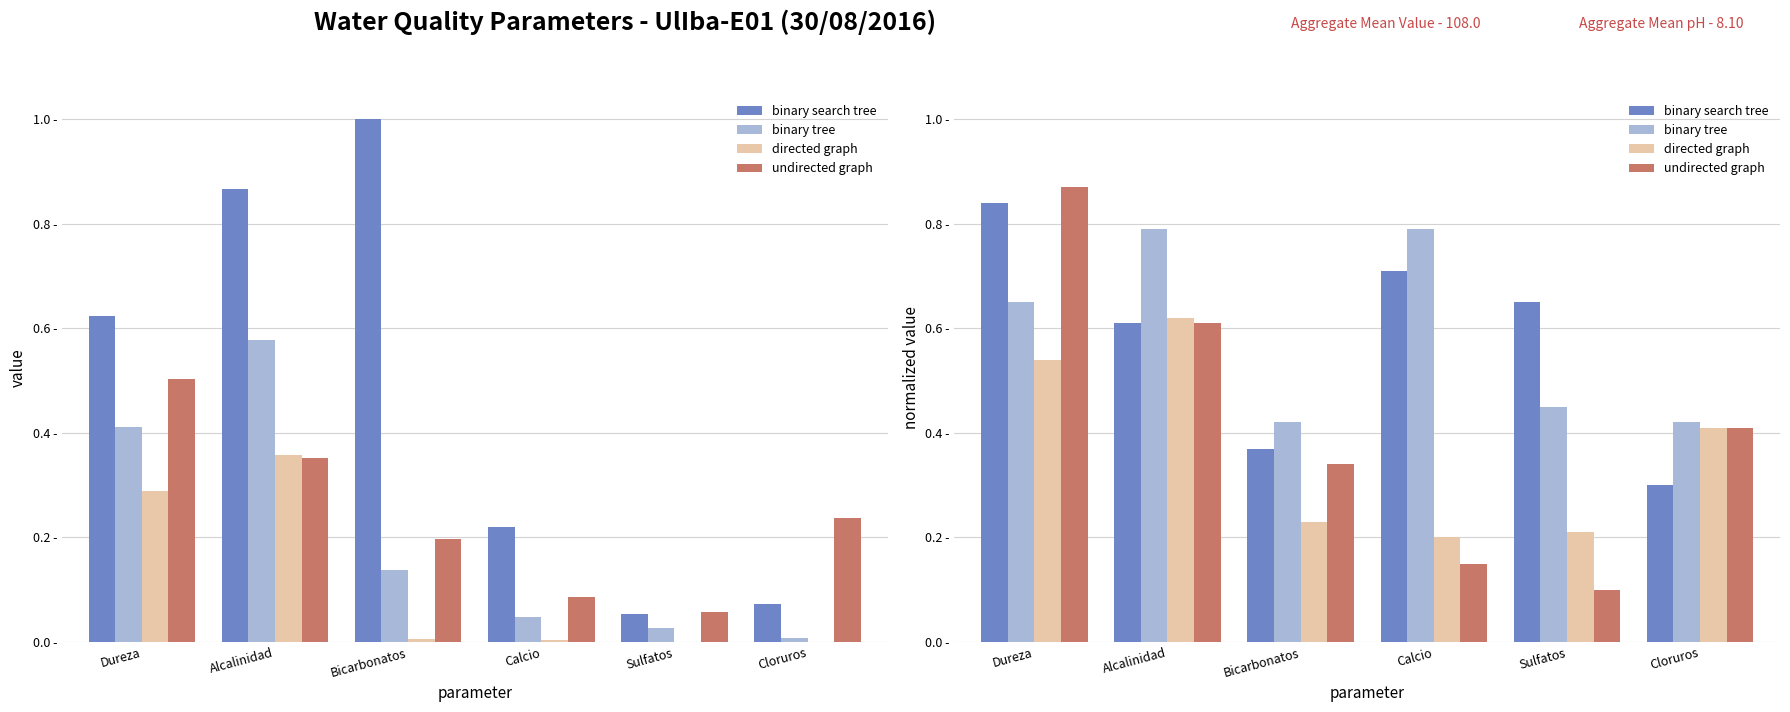

At how many categories does at least one series exceed 0?

6